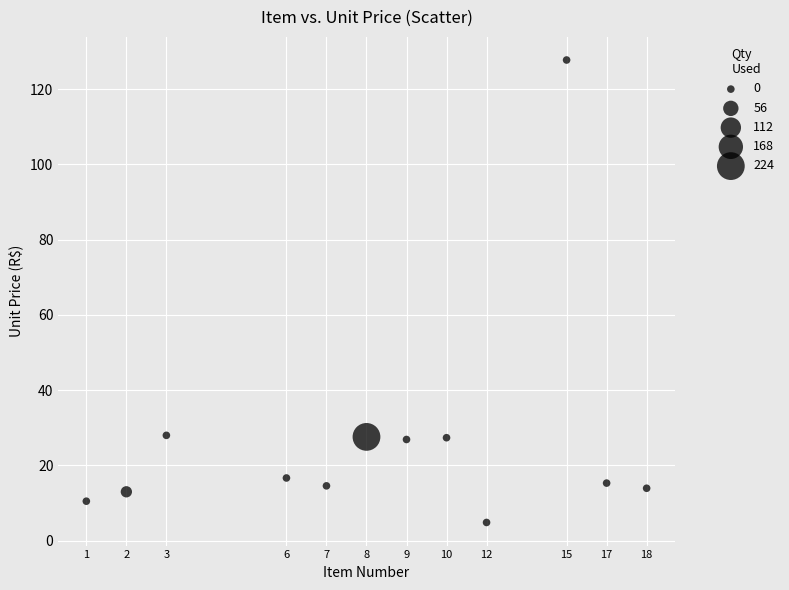

What is the average X value?

8.2